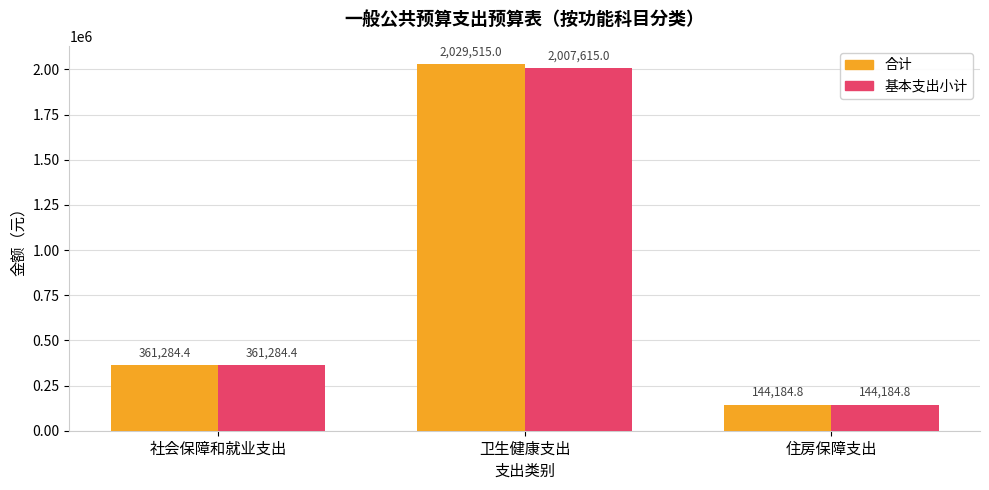

What position from the left is 卫生健康支出?

2